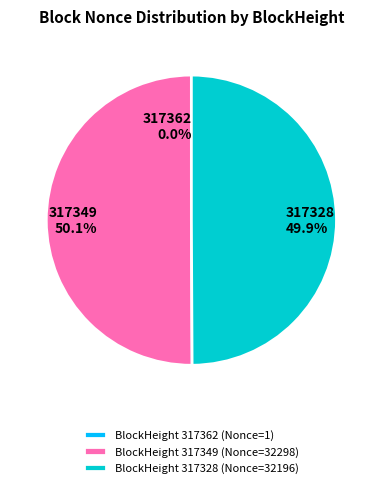

Combined, do BlockHeight 317328 (Nonce=32196) and BlockHeight 317349 (Nonce=32298) account for over 50%?

Yes